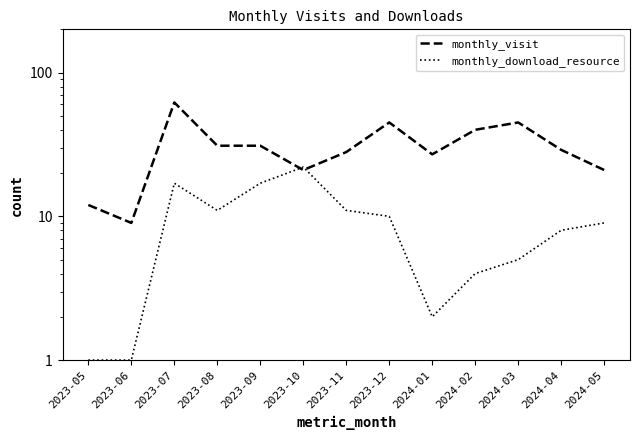

At how many categories does at least one series exceed 36?

4